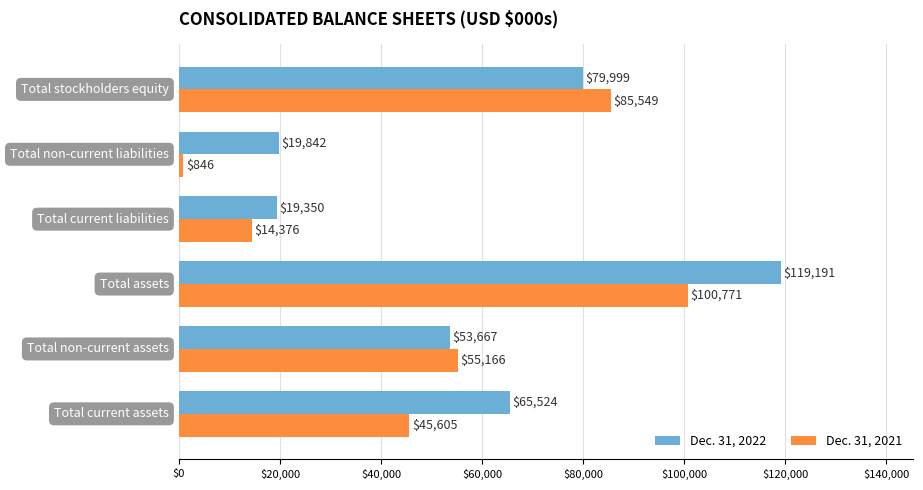

Which series has the largest total across all categories?

Dec. 31, 2022